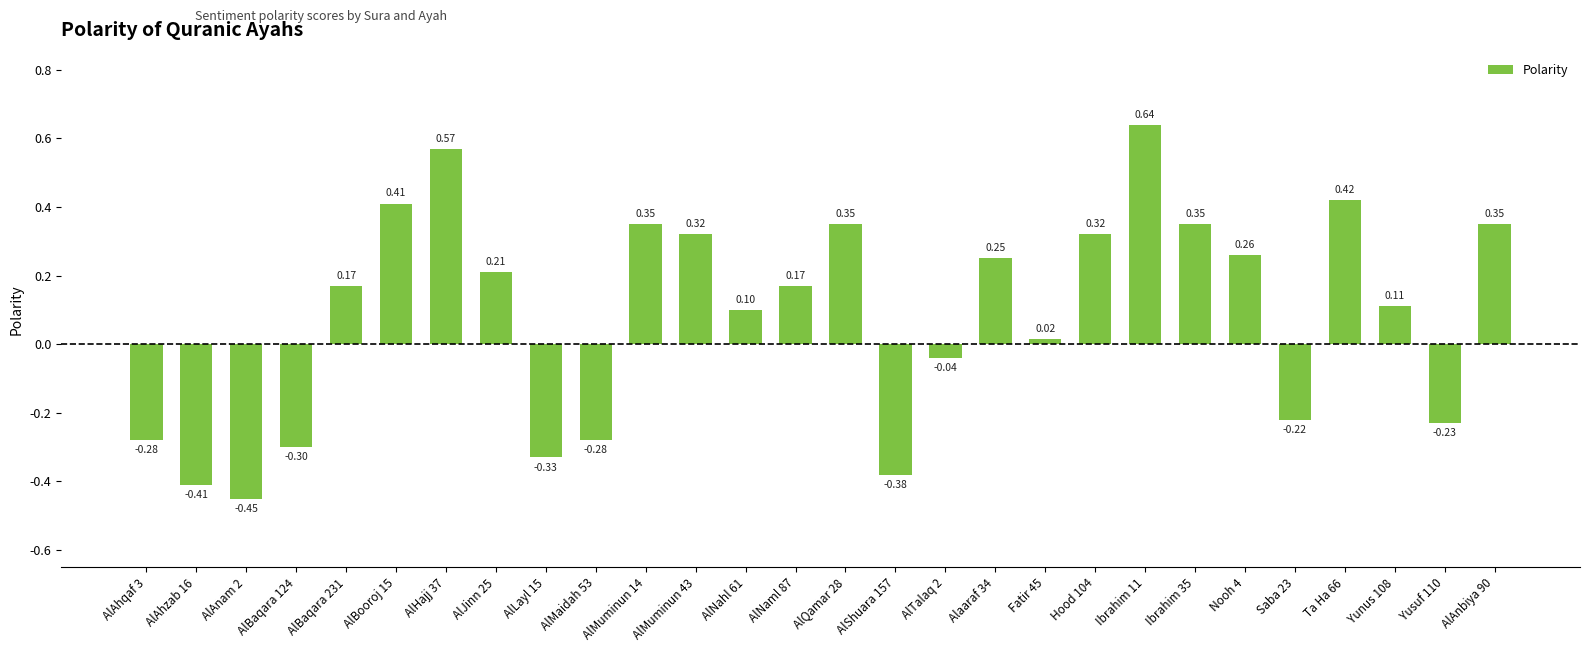

Does the chart contain stacked bars?

No